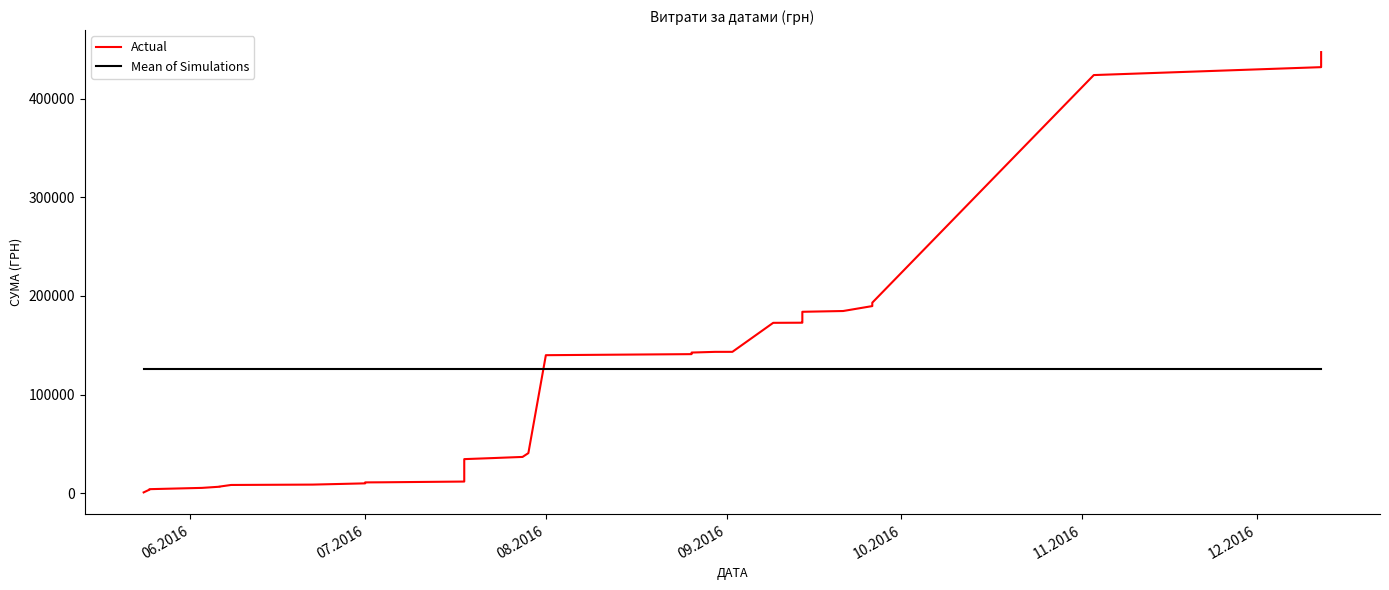

True or false: Mean of Simulations has more than 1 points higher than both neighbors.

False